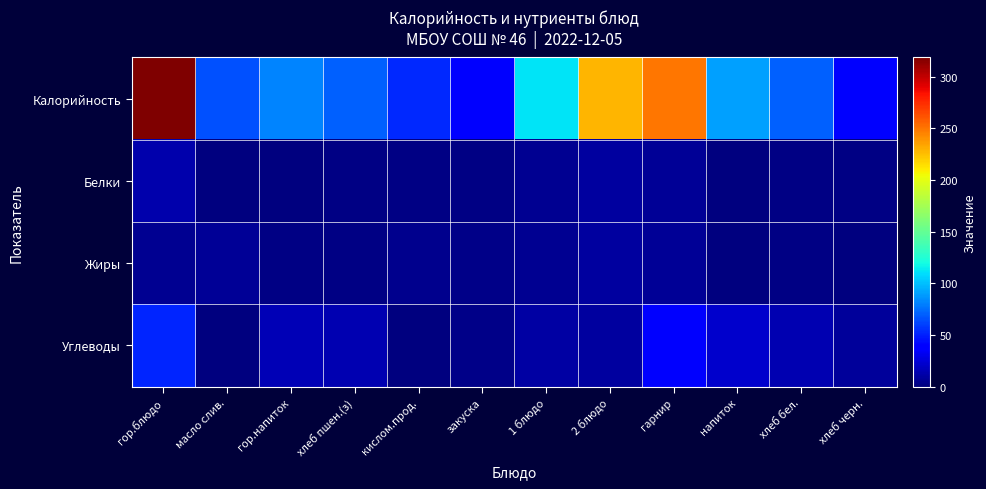

Which has a higher value, 2 блюдо or хлеб пшен.(з)?

2 блюдо